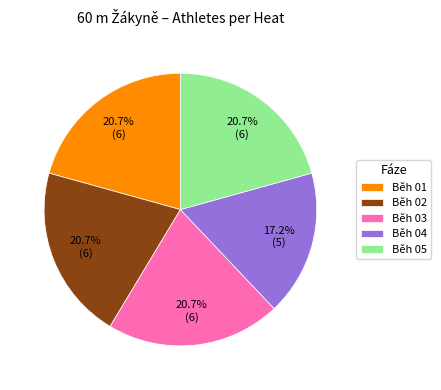

How many slices are in this pie chart?

5